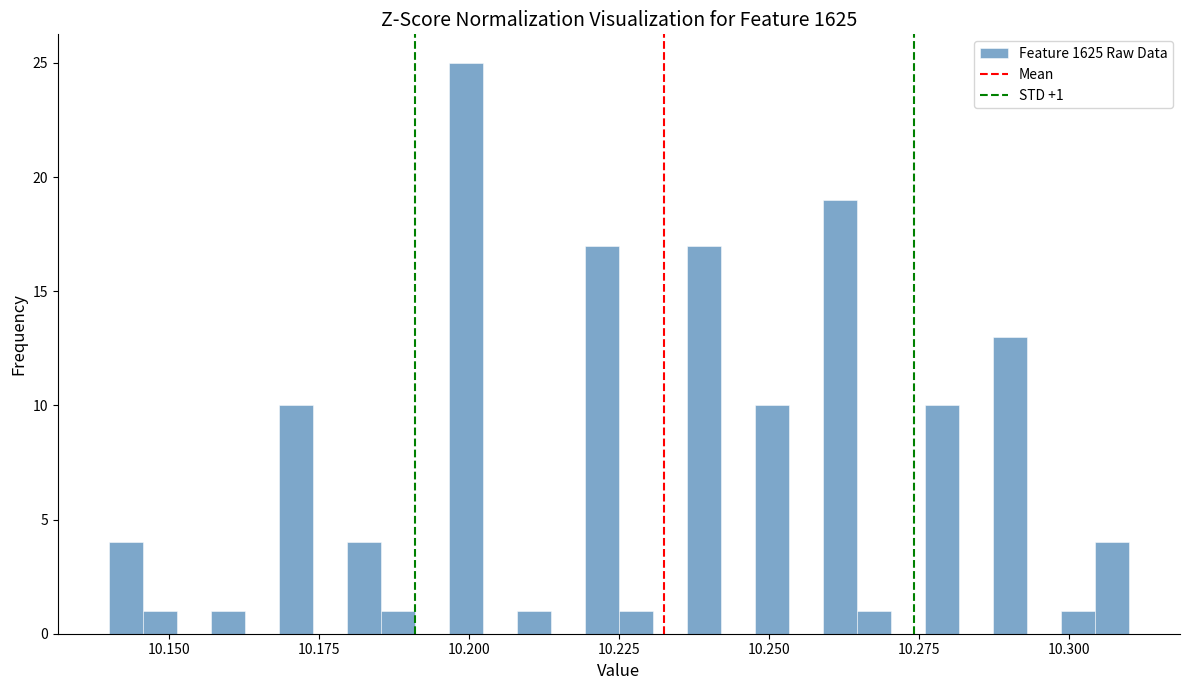

Read against the x-axis, roughly where is the centre of the tallest bar?

10.200